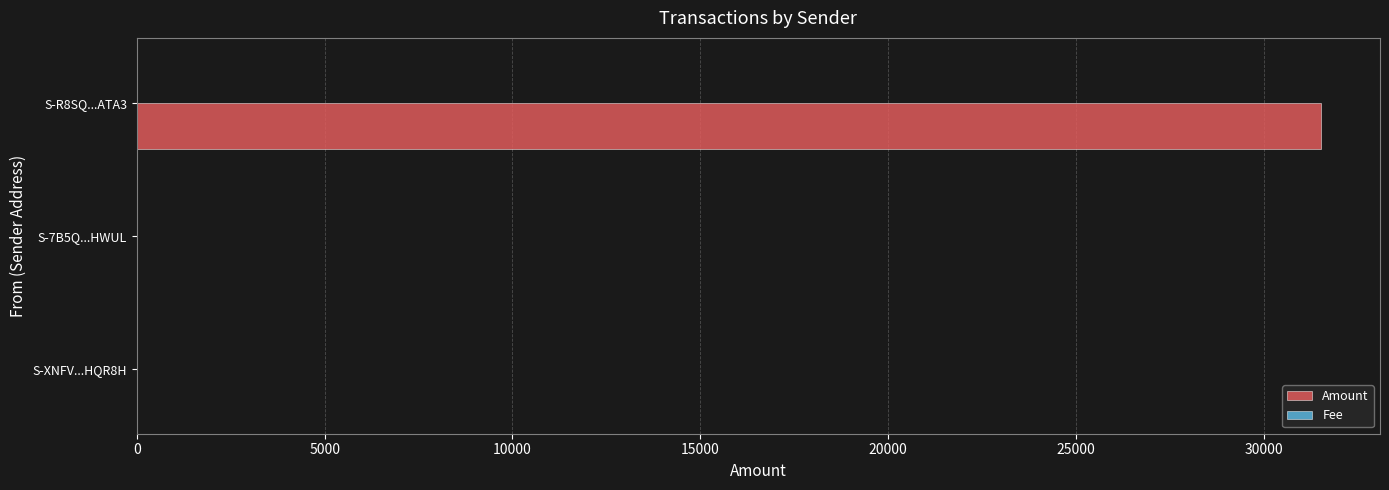

At which label does Amount reach its peak?

S-R8SQ...ATA3